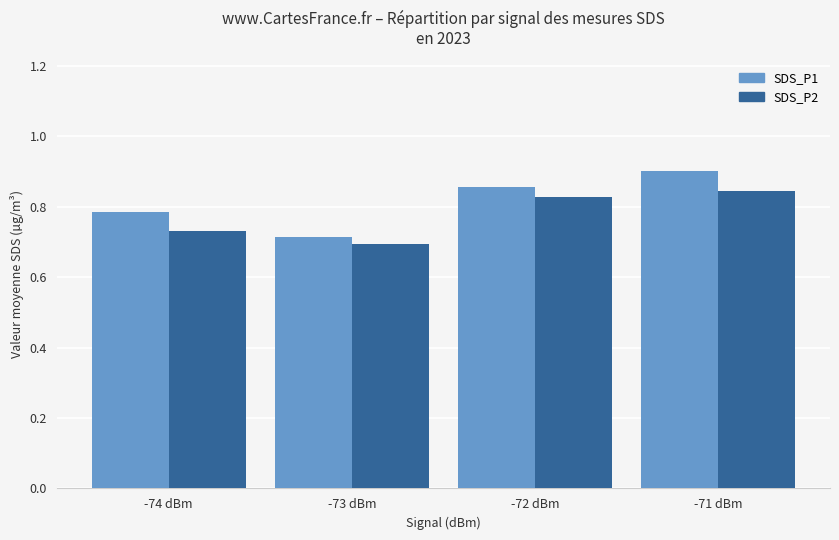

Are the bars grouped side by side (vs. stacked)?

Yes